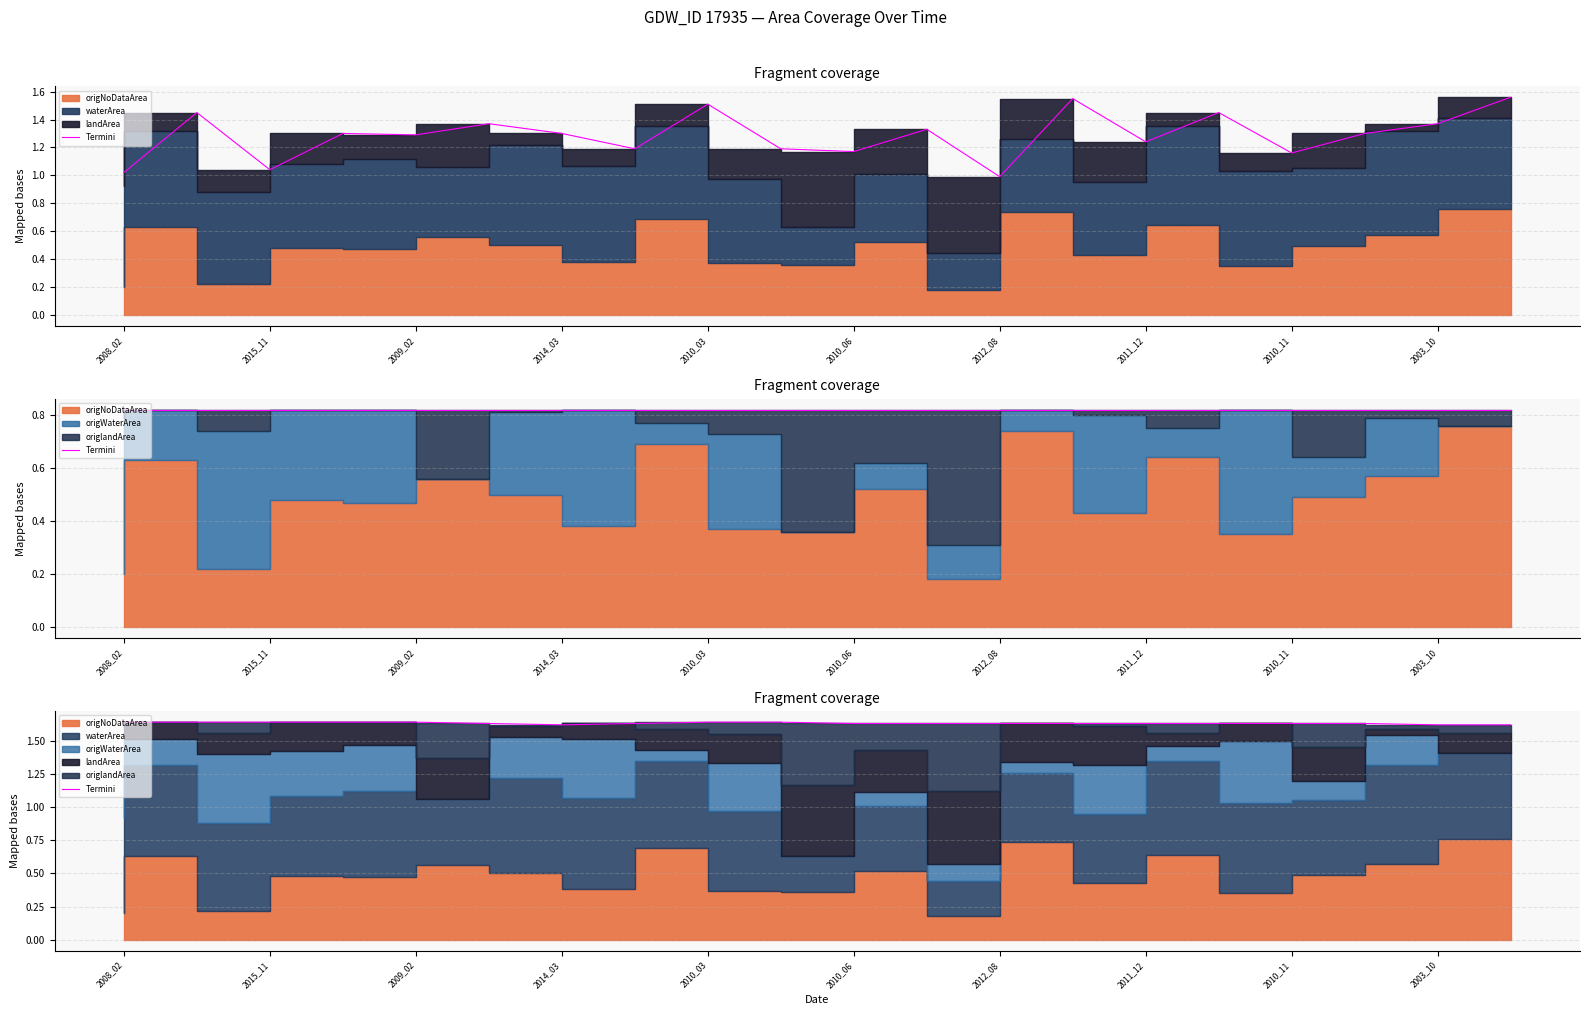

Is it true that the value at 2003_10 is 1.6?

True